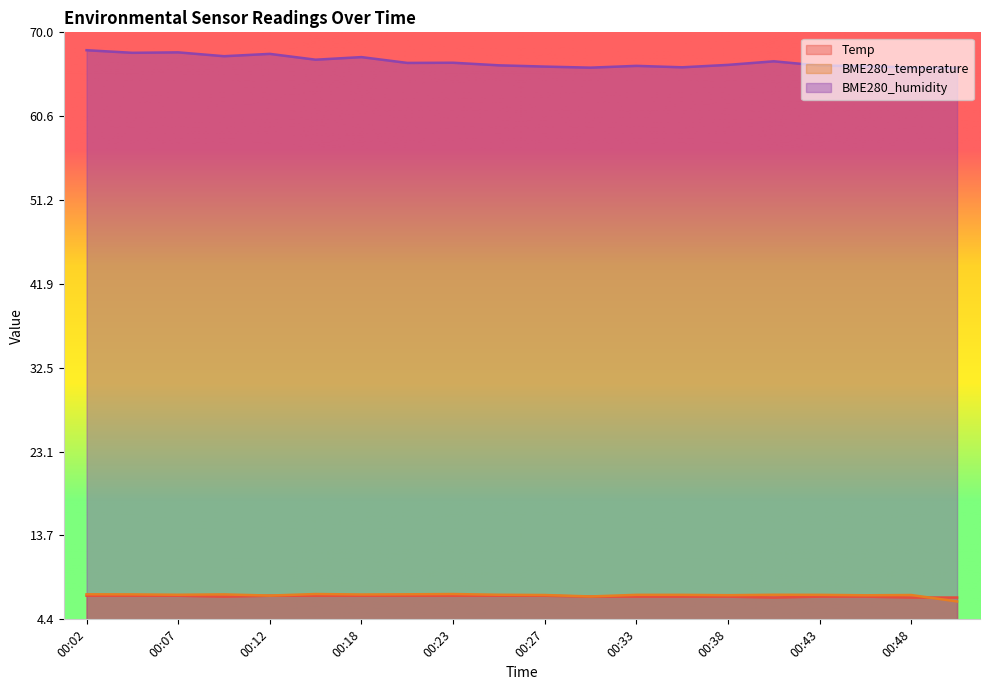

Which series changed the most between 00:43 and 00:48?

BME280_humidity